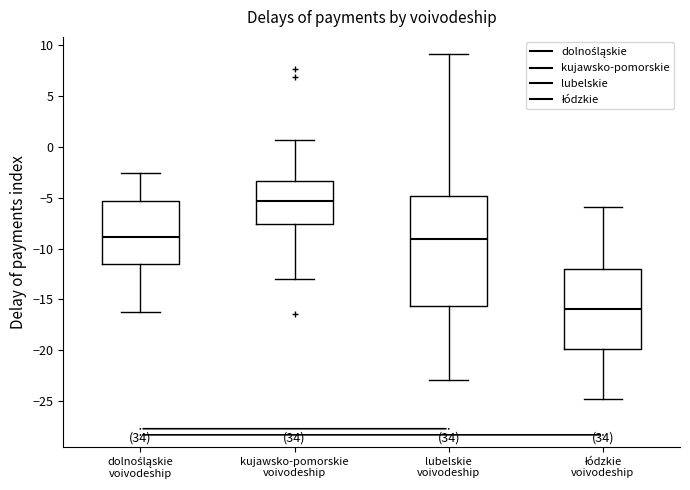

Reading left to right, transcribe this box plot: for each box, give where its median line is, the range the box spans, and where its two whiskers end, as read against the y-axis. The values are not printed on the chart, so give them approximately, as read against the axis.

dolnośląskie voivodeship: median -9.0, box -11.5 to -5.5, whiskers -16.0 to -2.5
kujawsko-pomorskie voivodeship: median -5.5, box -7.5 to -3.5, whiskers -13.0 to 0.5
lubelskie voivodeship: median -9.0, box -15.5 to -5.0, whiskers -23.0 to 9.0
łódzkie voivodeship: median -16.0, box -20.0 to -12.0, whiskers -25.0 to -6.0